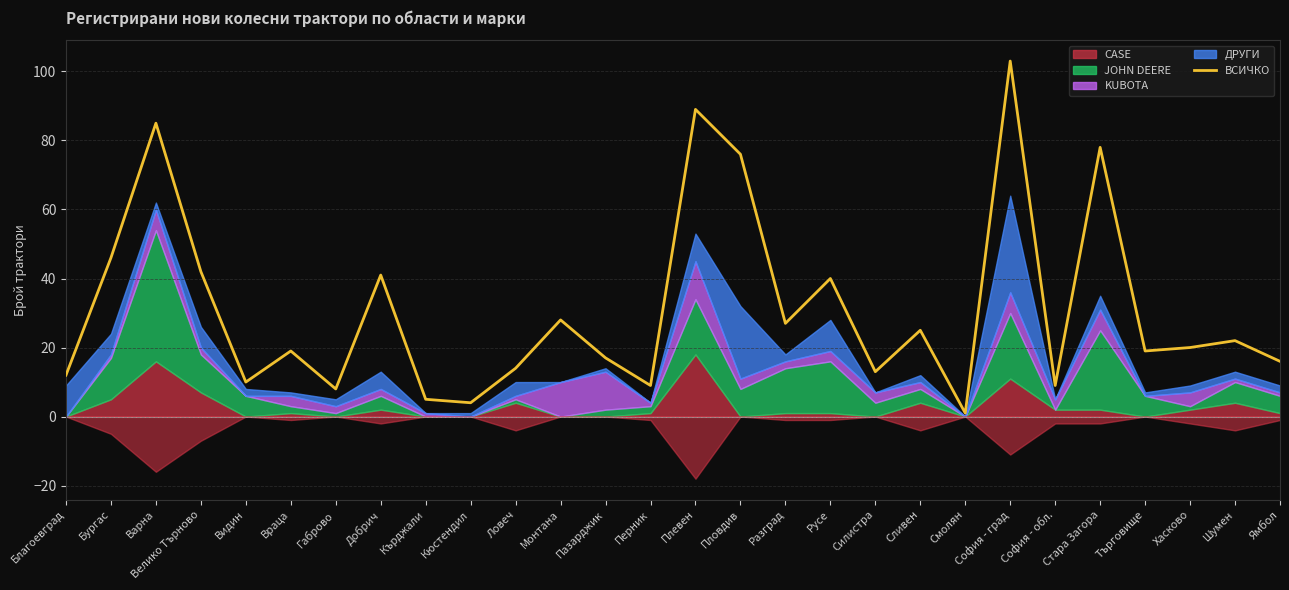

What is the difference between the values at Перник and Габрово?

1